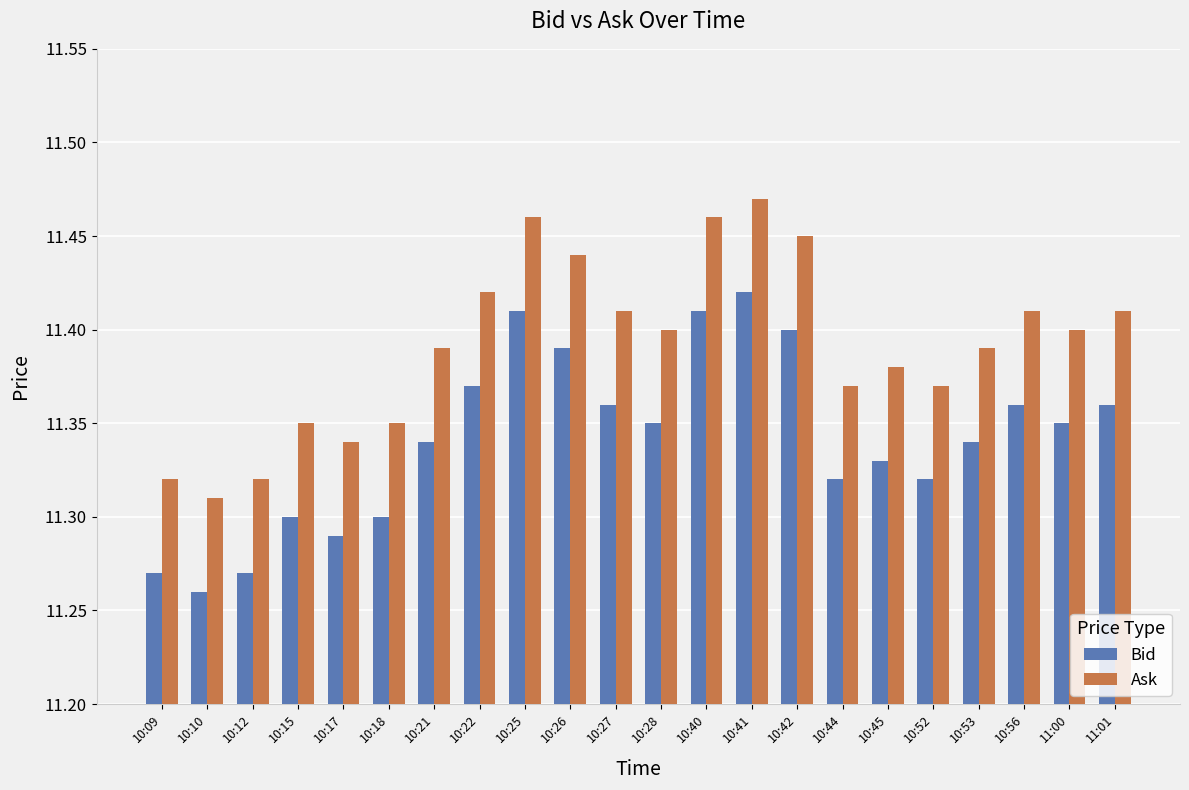

What is the sum of the Ask values at 10:10 and 10:15?

22.7